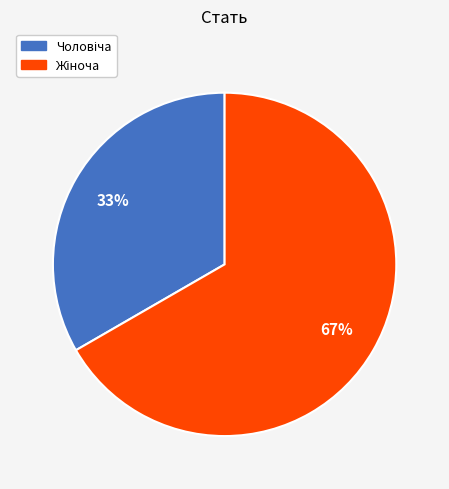

Is there any slice that represents more than half of the pie?

Yes